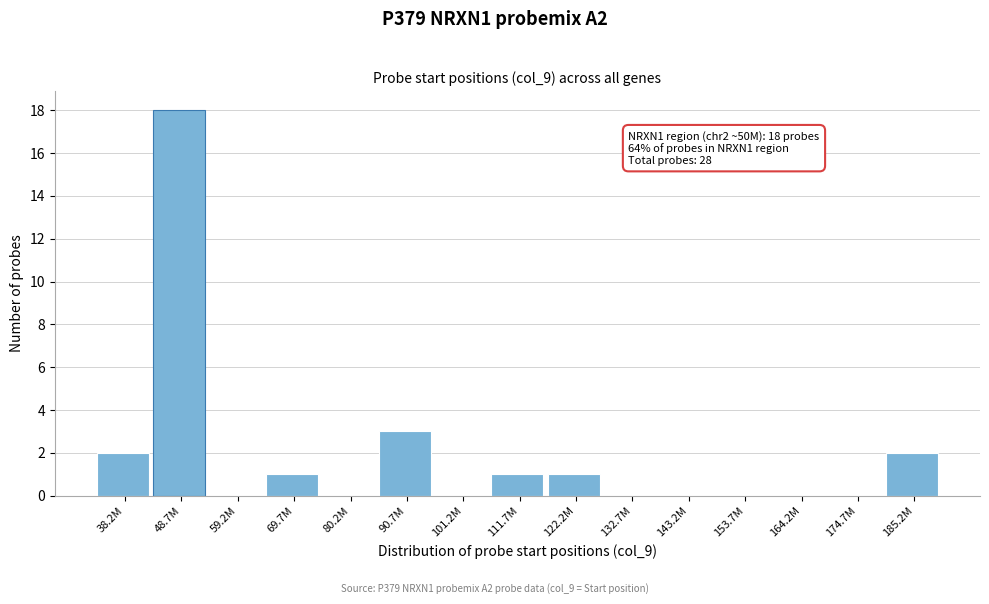

Reading left to right, transcribe all the data shown in this chart.

38.2M=2	48.7M=18	59.2M=0	69.7M=1	80.2M=0	90.7M=3	101.2M=0	111.7M=1	122.2M=1	132.7M=0	143.2M=0	153.7M=0	164.2M=0	174.7M=0	185.2M=2